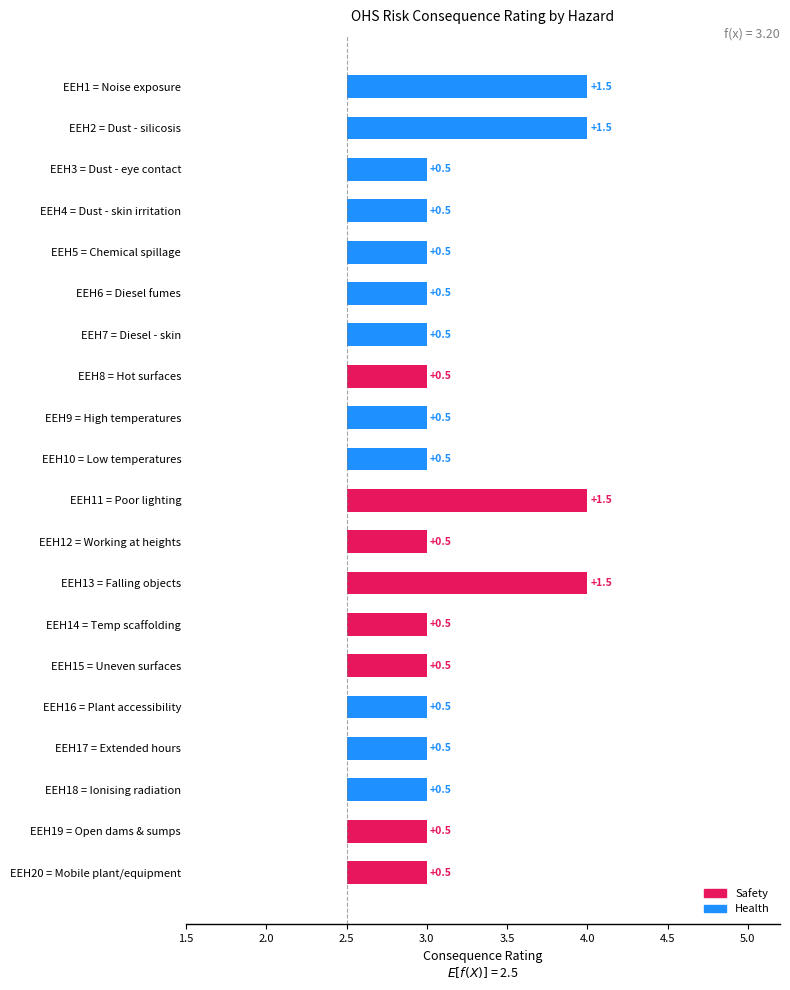

Reading left to right, list all the values displayed in this chart.

EEH1=4	EEH2=4	EEH3=3	EEH4=3	EEH5=3	EEH6=3	EEH7=3	EEH8=3	EEH9=3	EEH10=3	EEH11=4	EEH12=3	EEH13=4	EEH14=3	EEH15=3	EEH16=3	EEH17=3	EEH18=3	EEH19=3	EEH20=3